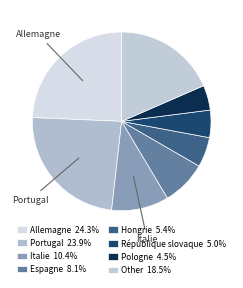

To the nearest percent, what is the average slice percentage?

12%